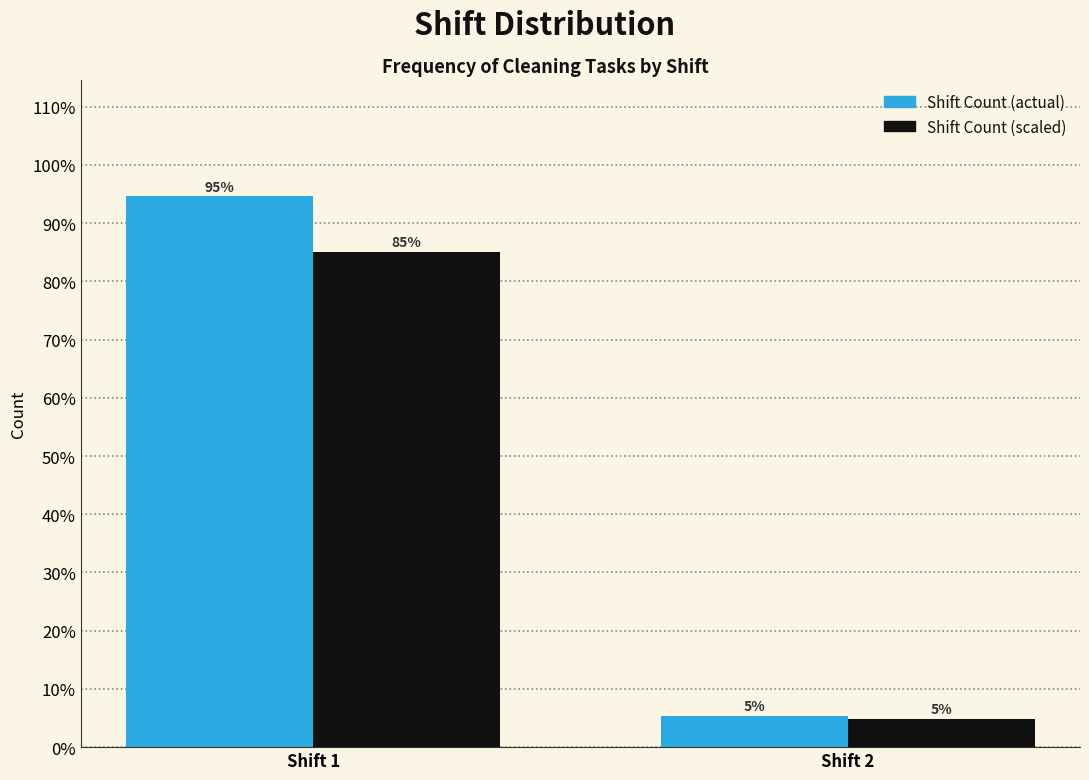

At which category is the sum across all series the highest?

Shift 1